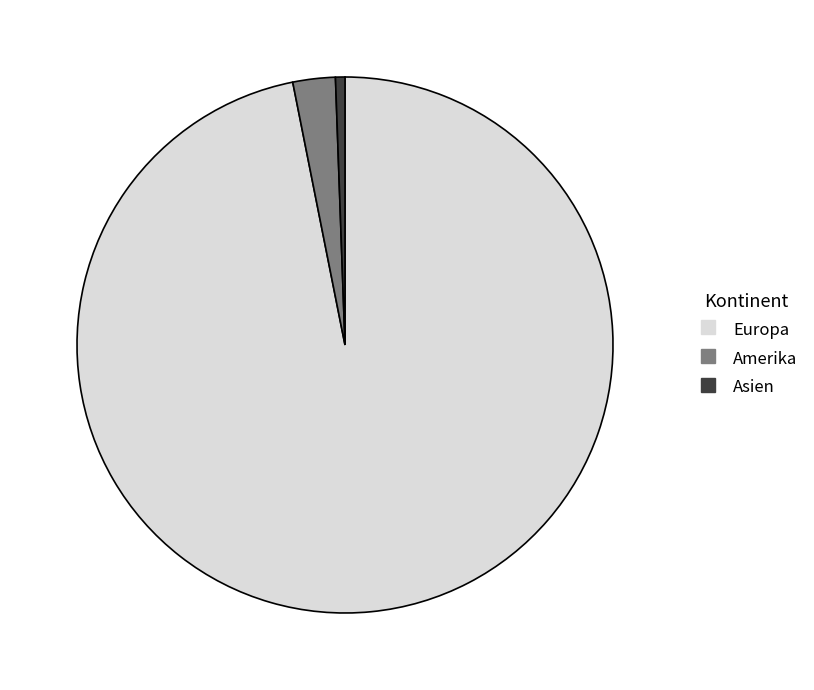

Does any single category account for the majority?

Yes